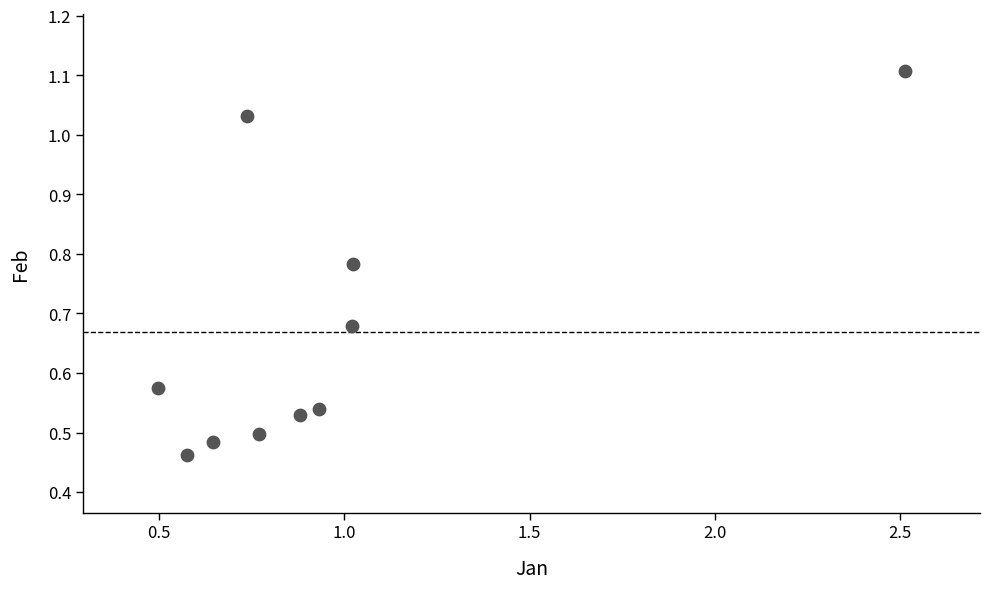

What is the range of X values (max minus min)?

2.0